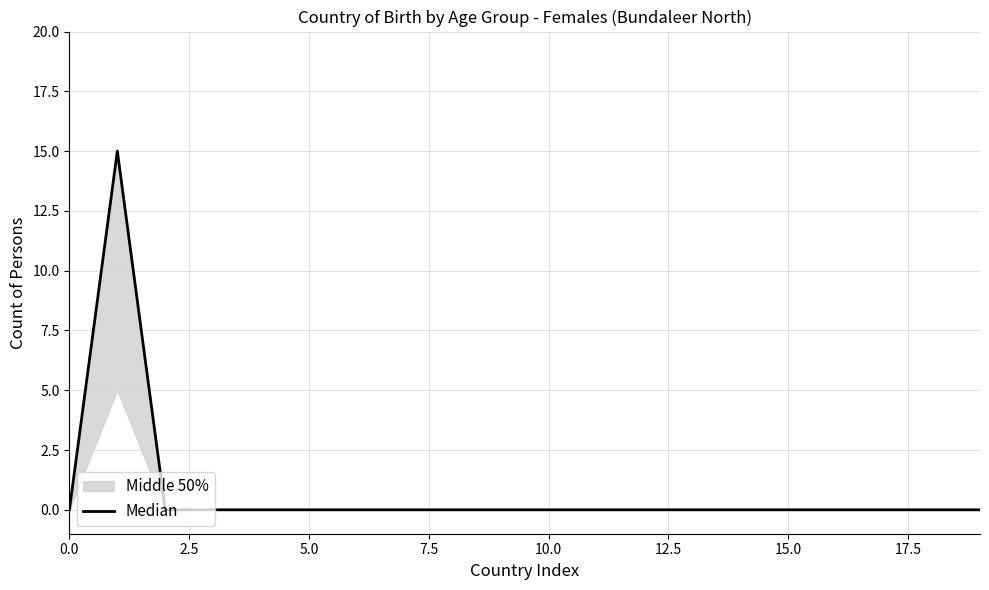

True or false: the data shows 8 at 15.0.

False